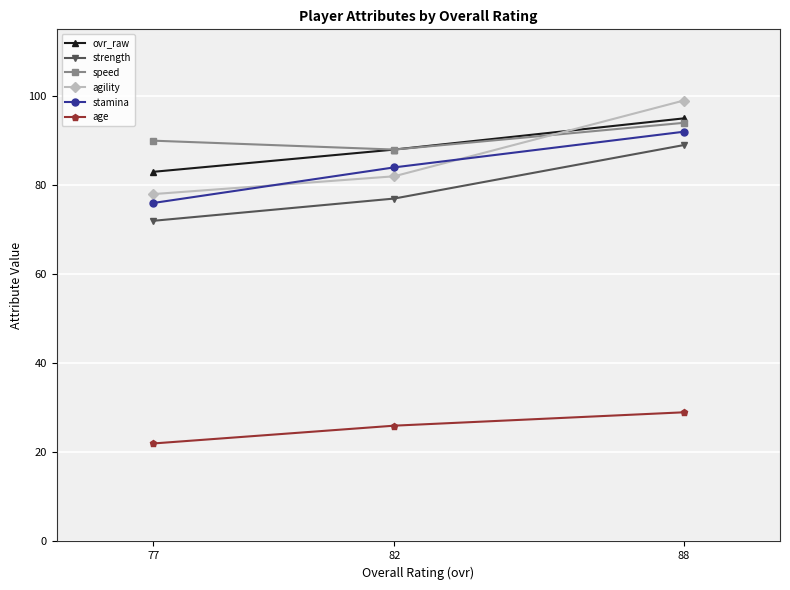

What is the value of the agility point at the 2nd from the left?

82